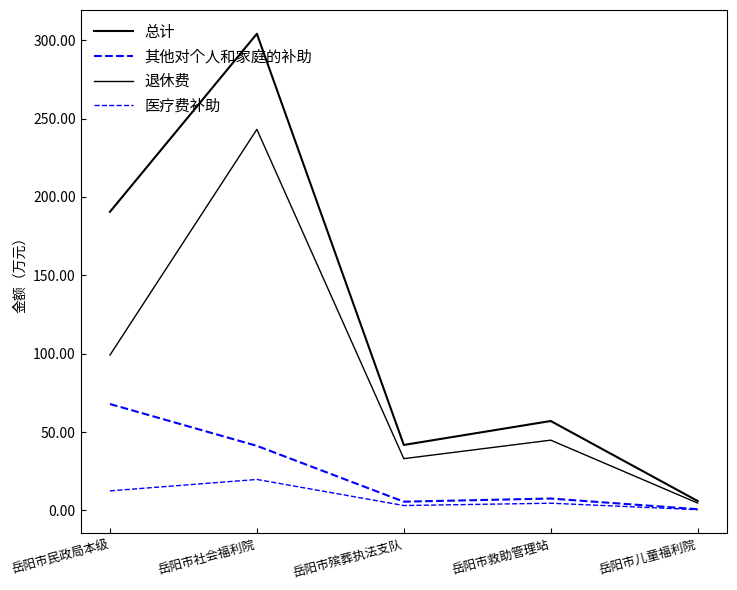

How many lines are shown in the chart?

4